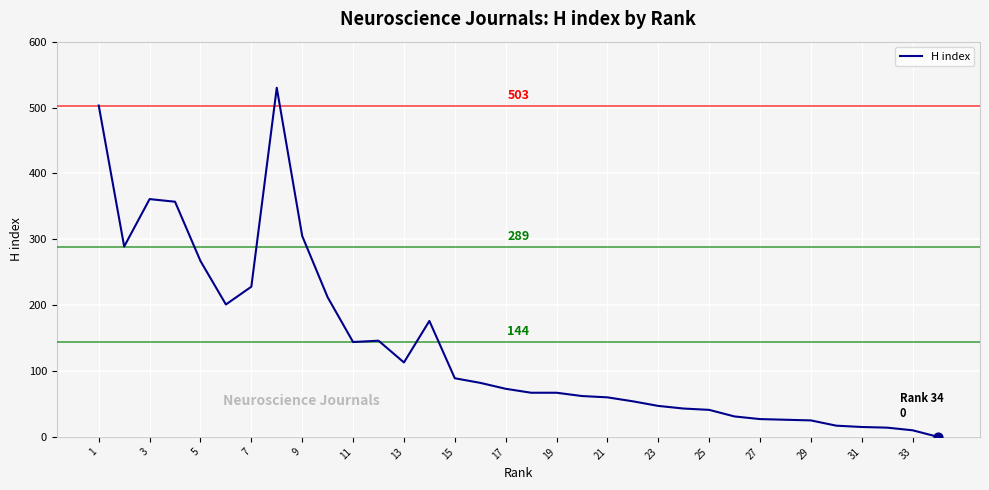

What is the difference between the maximum and minimum values?

530